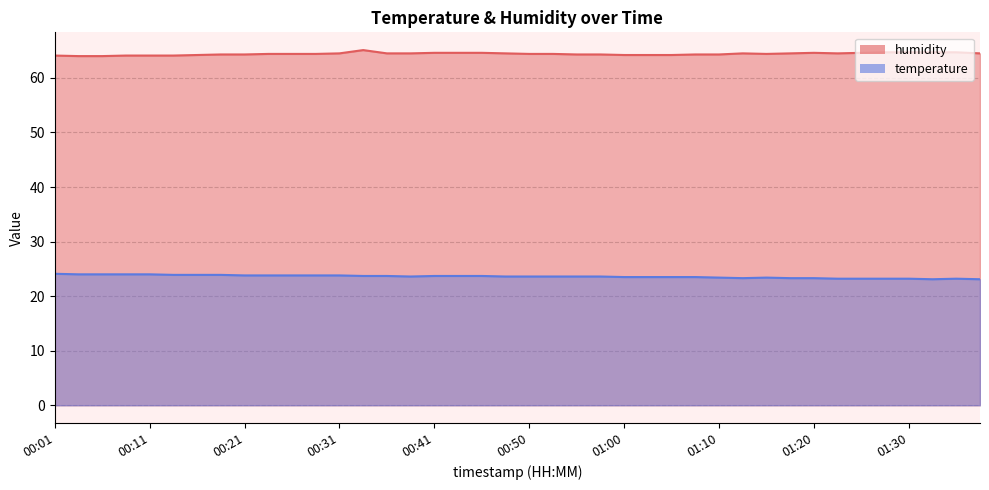

What value does the temperature series have at 00:48?

23.6